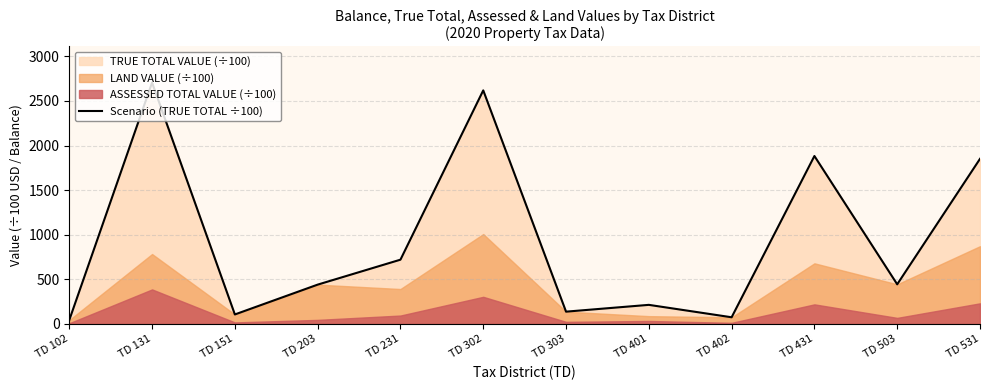

What is the value of the 9th point from the left?

73.3